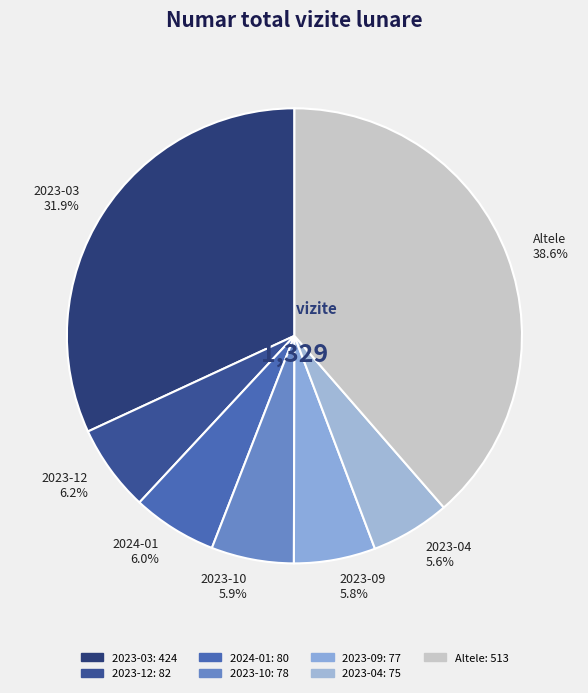

Is there any slice that represents more than half of the pie?

No